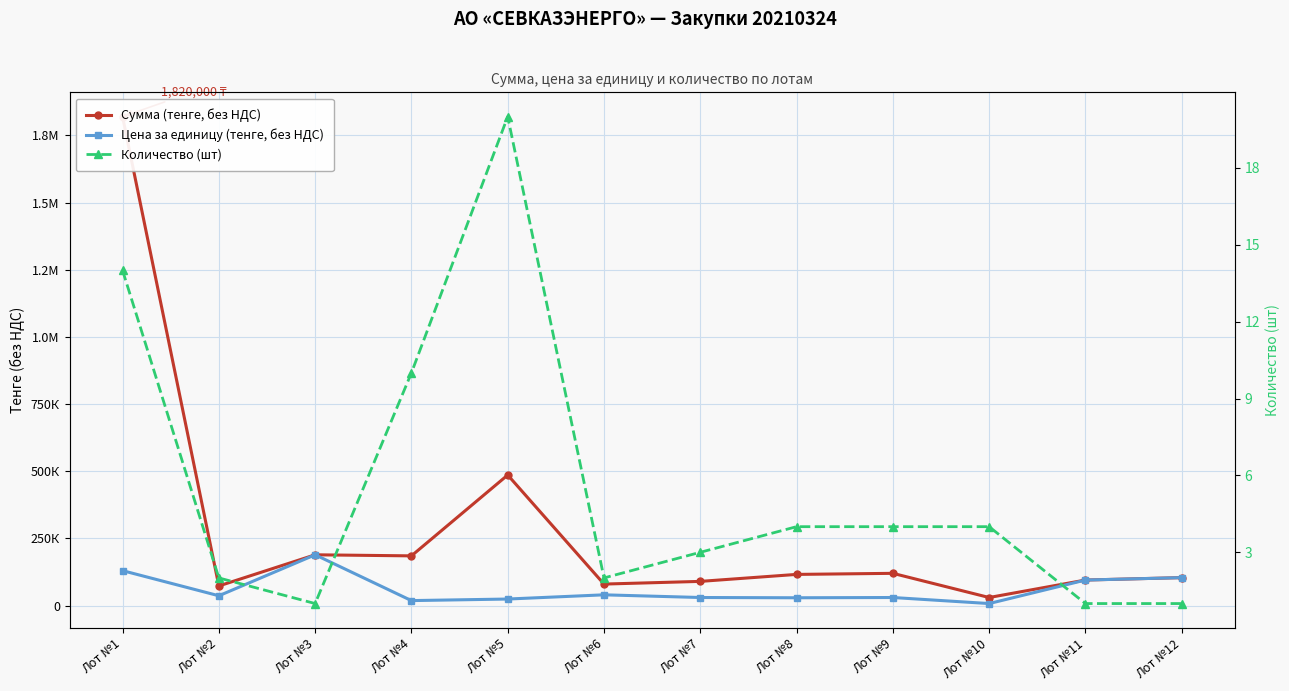

How many lines are shown in the chart?

3